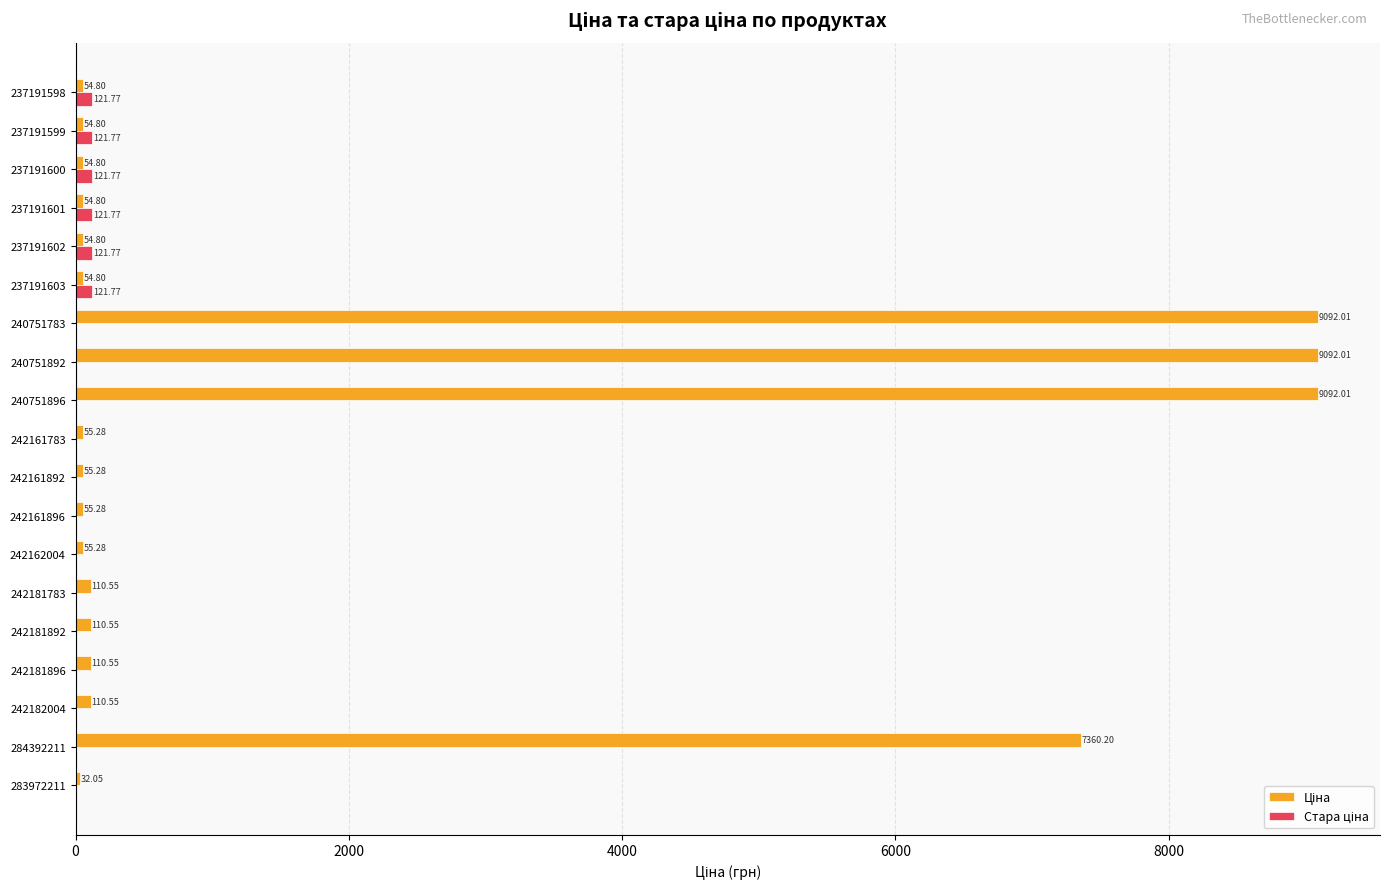

What is the difference between the maximum and minimum values in the Стара ціна series?

121.8